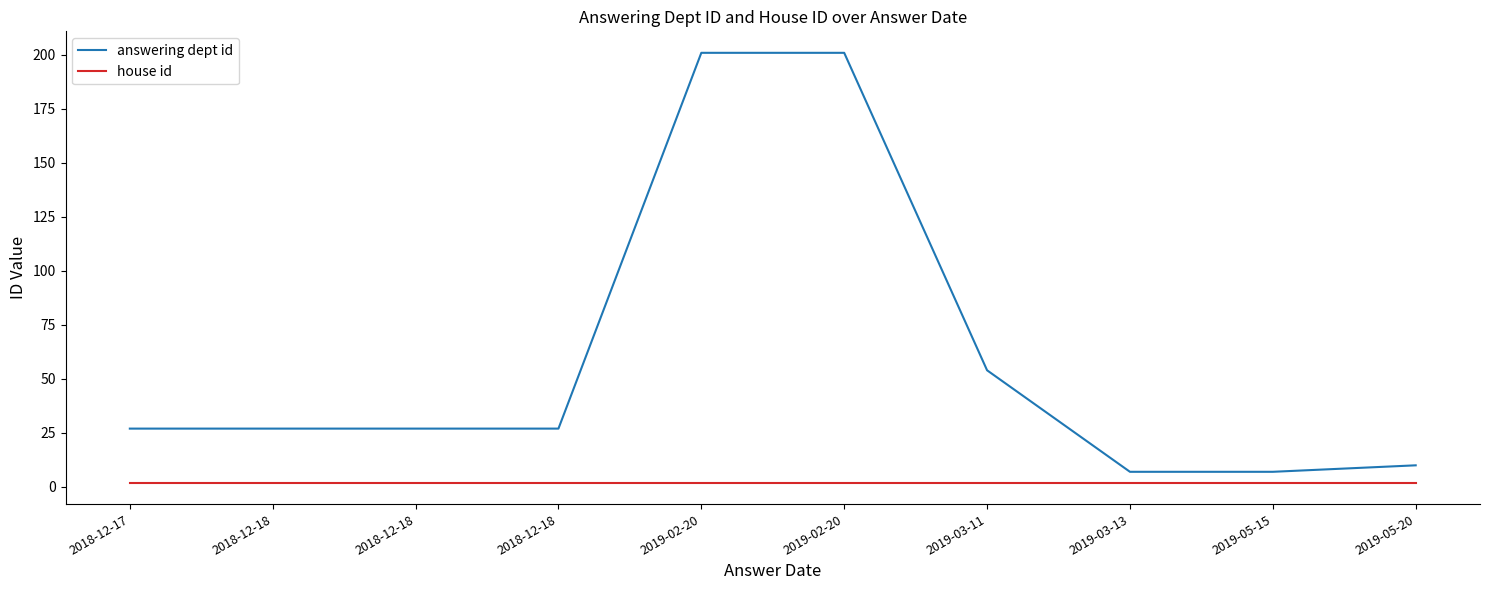

Does the chart have visible grid lines?

No